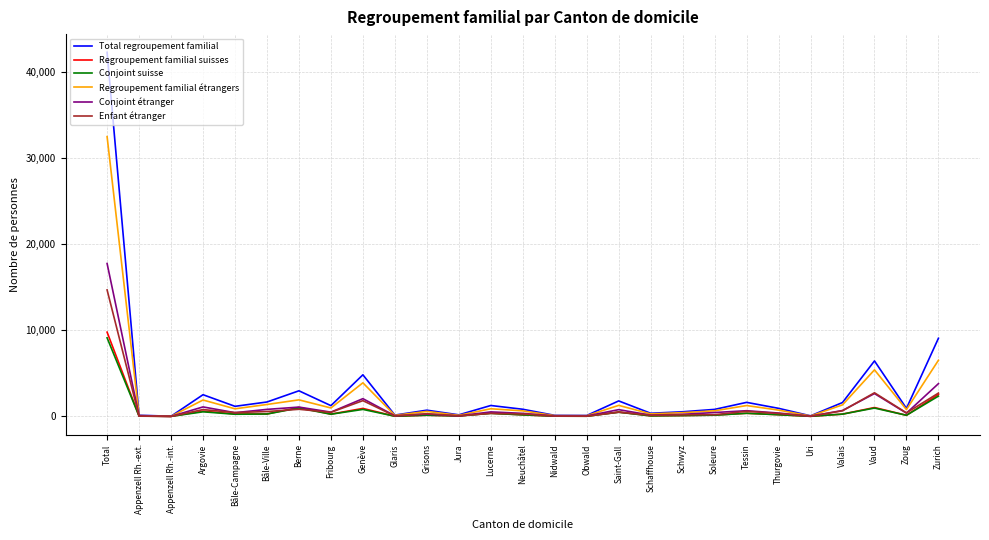

The value of Total regroupement familial at Thurgovie is 941. True or false?

True